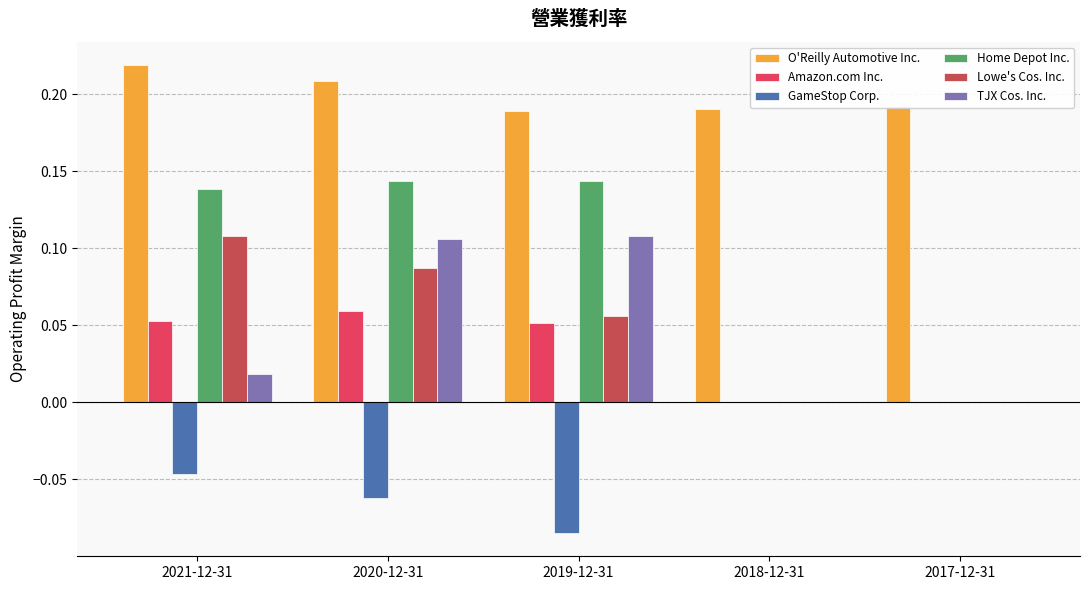

The value of Lowe's Cos. Inc. at 2018-12-31 is -0.1. True or false?

False